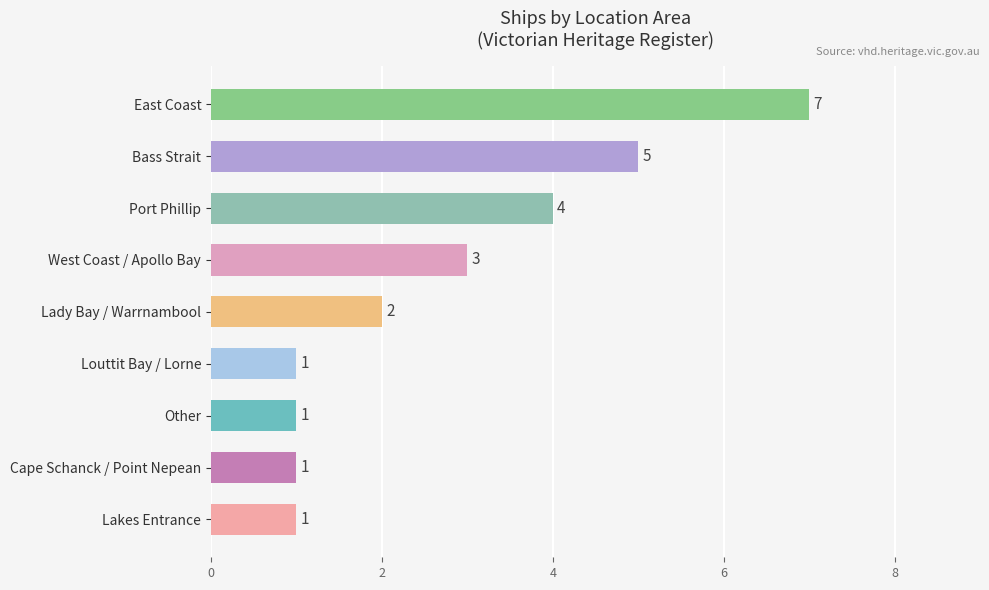

How many values are between 1 and 4?

7